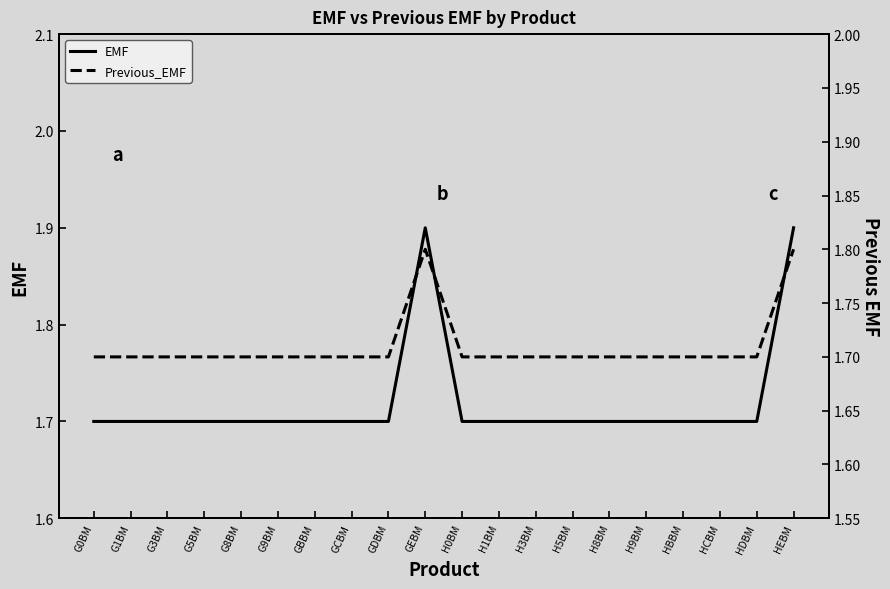

How many interior local peaks does the Previous_EMF series have?

1